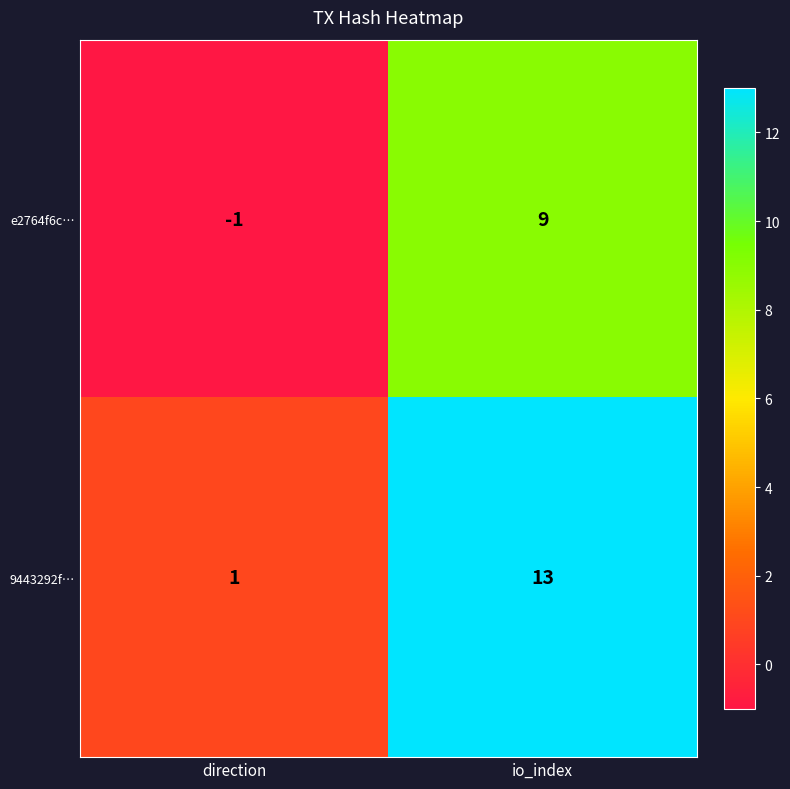

What is the sum of all e2764f6c… values?

8